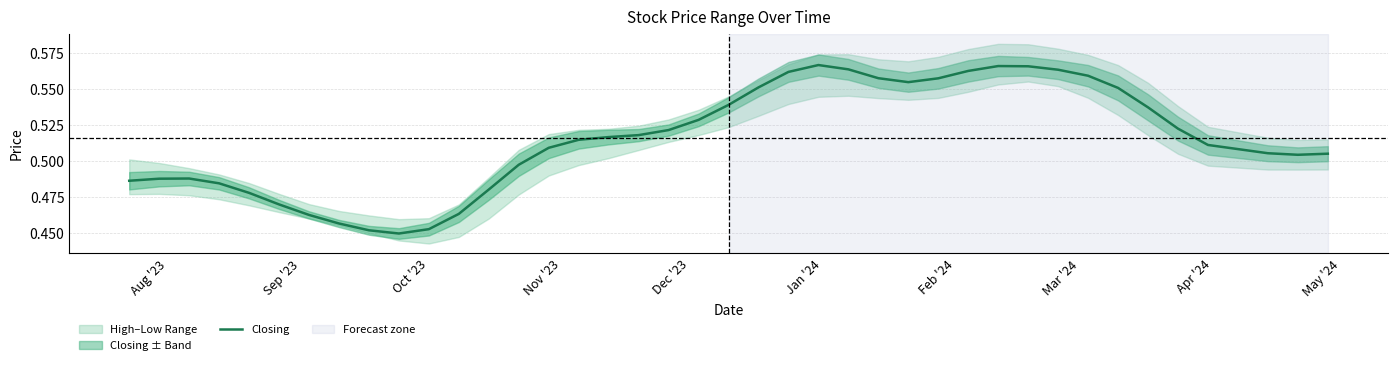

What is the minimum value shown in the chart?

0.4